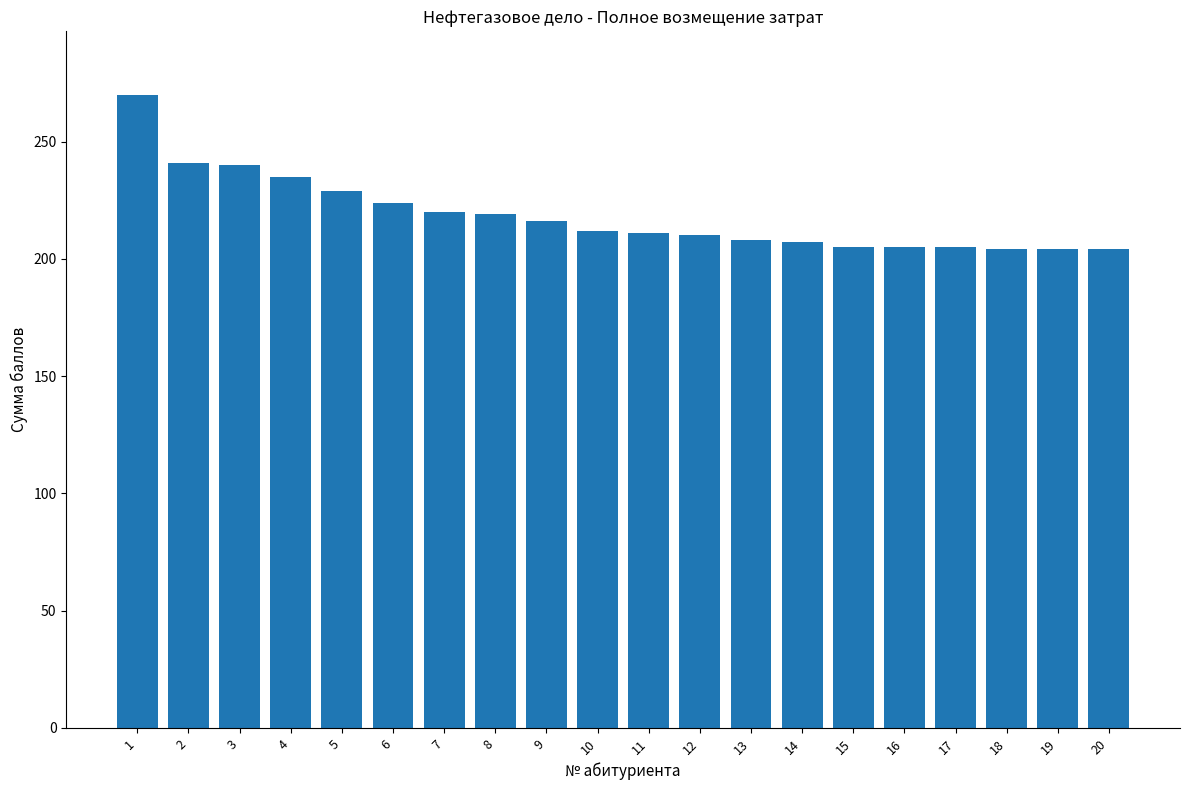

True or false: the data shows 224 at 6.

True